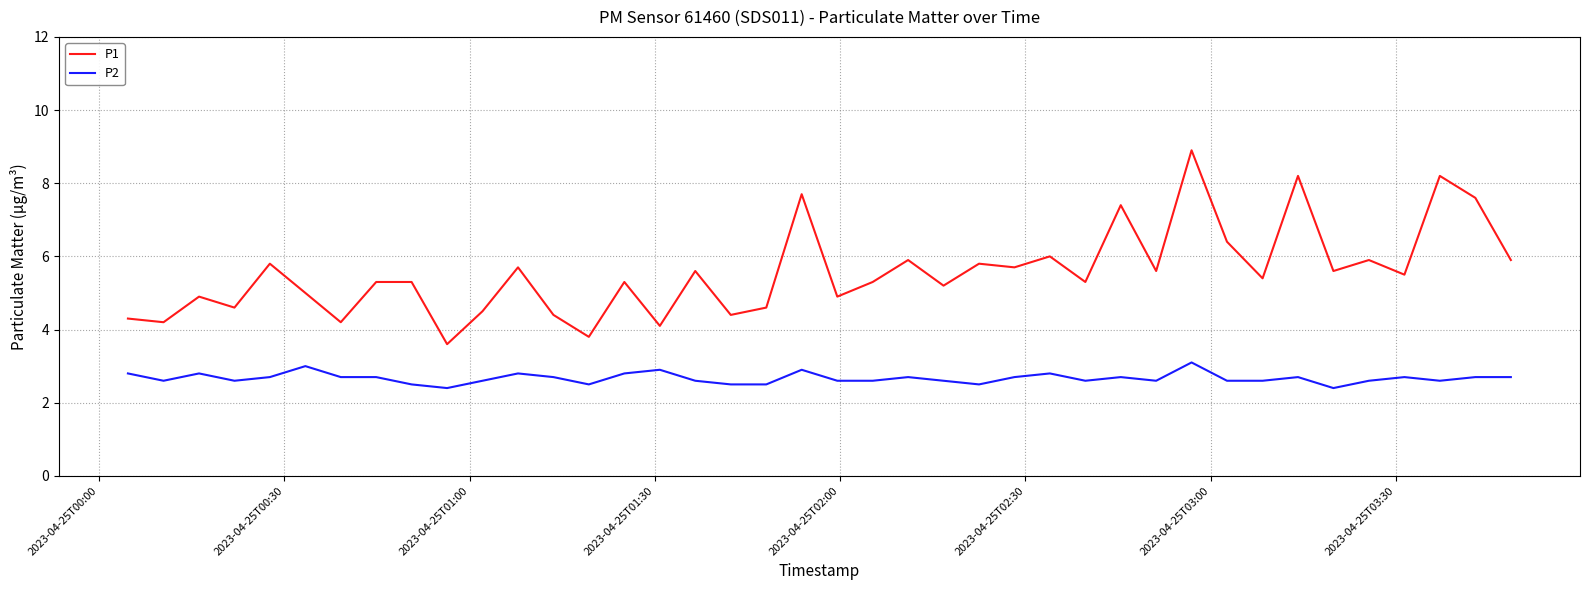

List the series in order of their peak value, lowest first.

P2, P1